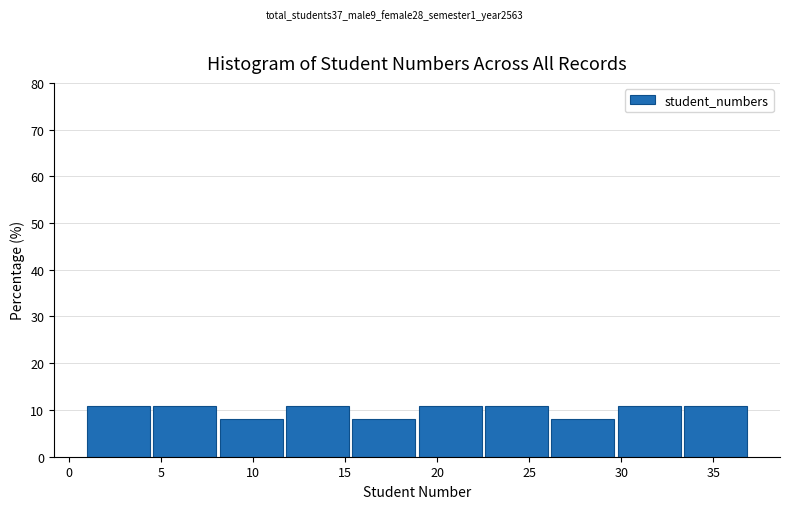

Reading left to right, list every bar in this chart as the range it spans on the x-axis followed by its height. Neither the bar edges nor the heights are printed on the chart, so give them approximately, as read against the axes.

1.0 to 4.6: 11
4.6 to 8.2: 11
8.2 to 11.8: 8
11.8 to 15.4: 11
15.4 to 19.0: 8
19.0 to 22.6: 11
22.6 to 26.2: 11
26.2 to 29.8: 8
29.8 to 33.4: 11
33.4 to 37.0: 11